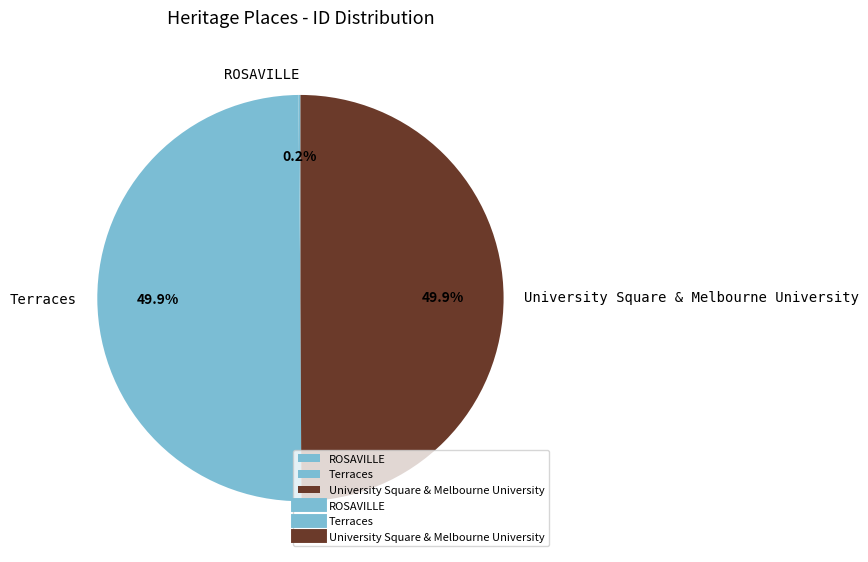

Approximately how many times larger is the value at Terraces compared to University Square & Melbourne University?

1.0